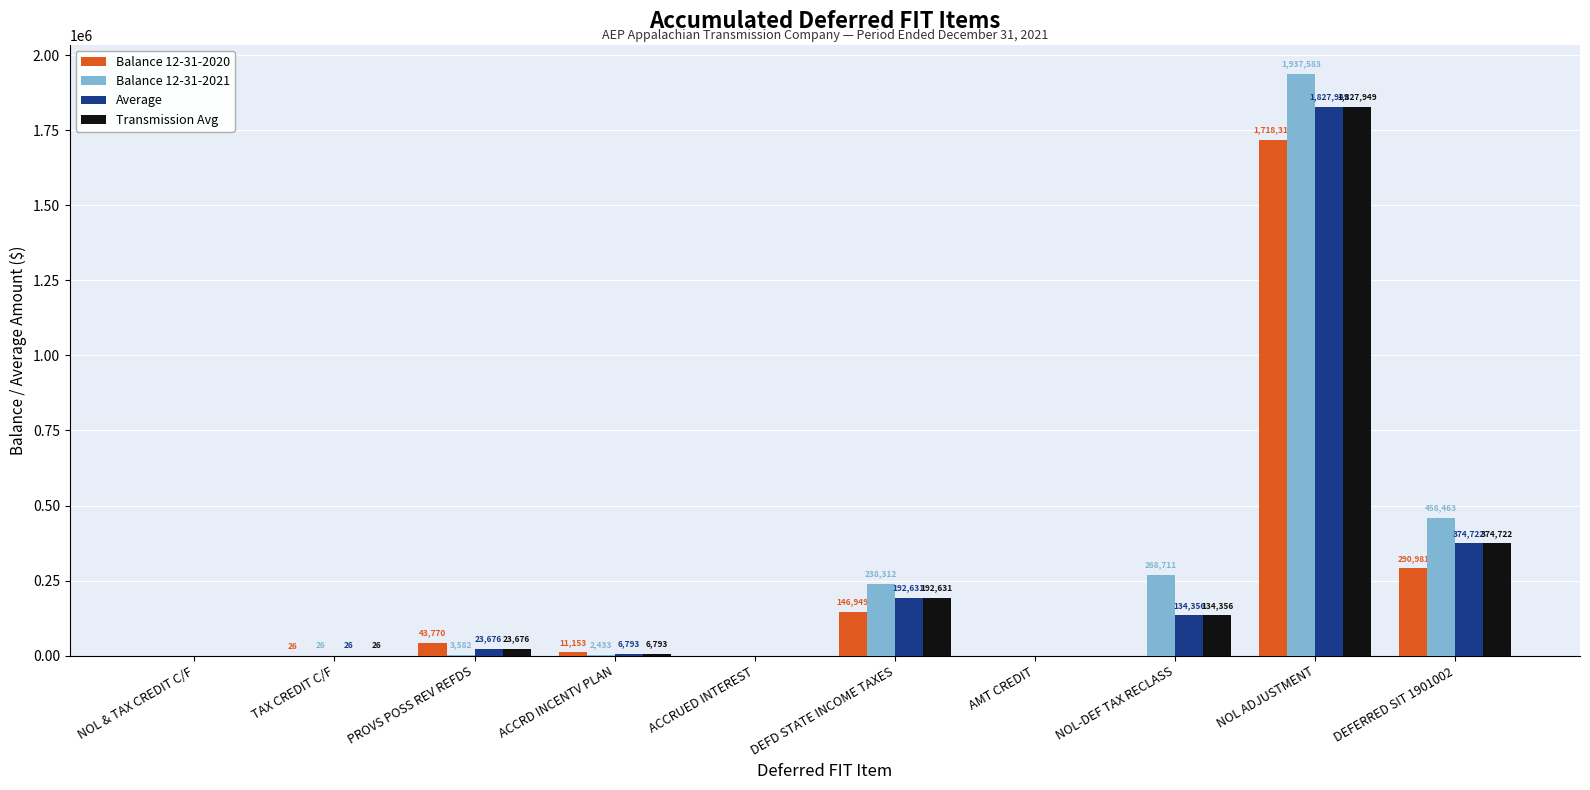

How many values in Balance 12-31-2021 are above zero?

7